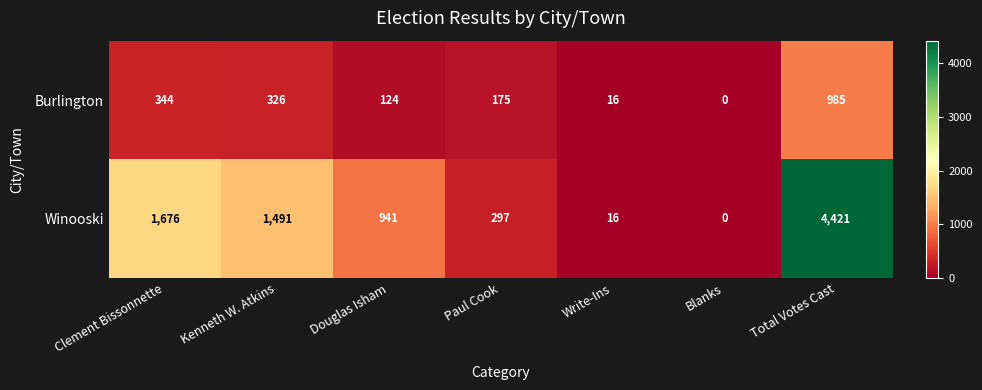

Rank the series at Total Votes Cast from lowest to highest value.

Burlington, Winooski